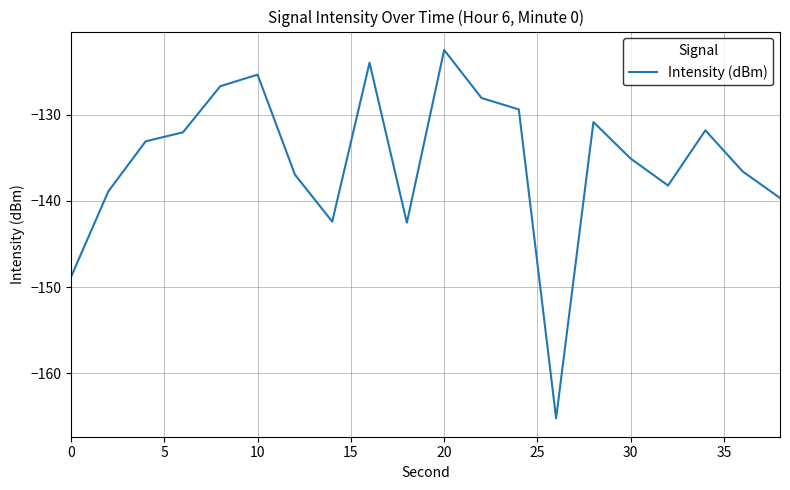

How many values exceed -133?

9